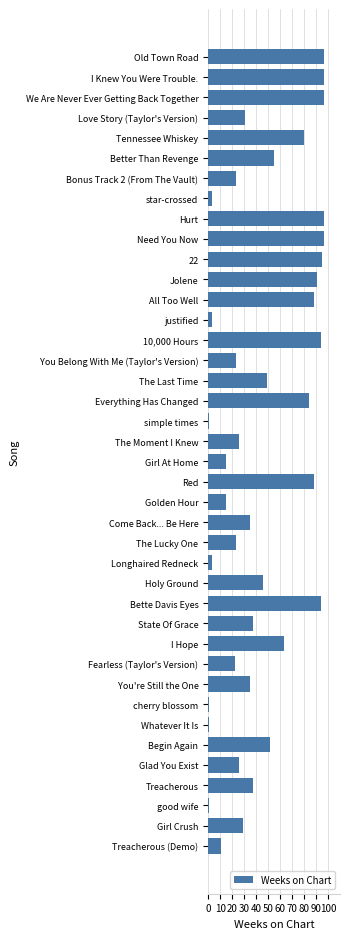

What is the label of the 34th bar from the bottom?

Bonus Track 2 (From The Vault)